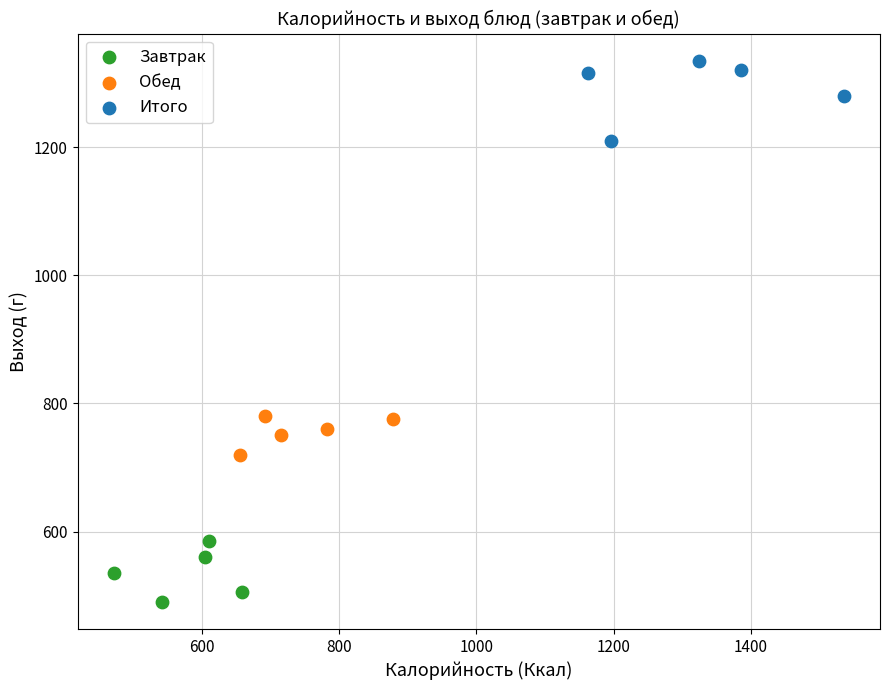

Which series reaches the maximum Y coordinate?

Итого